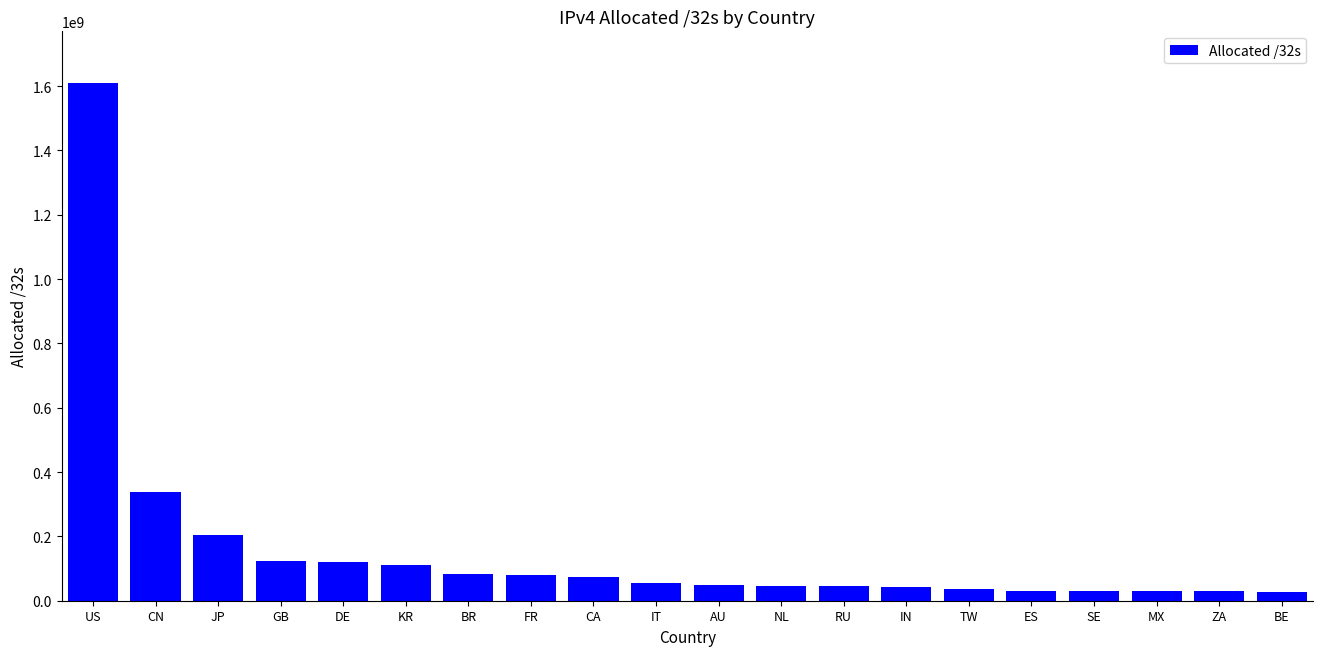

How many bars are there in total?

20